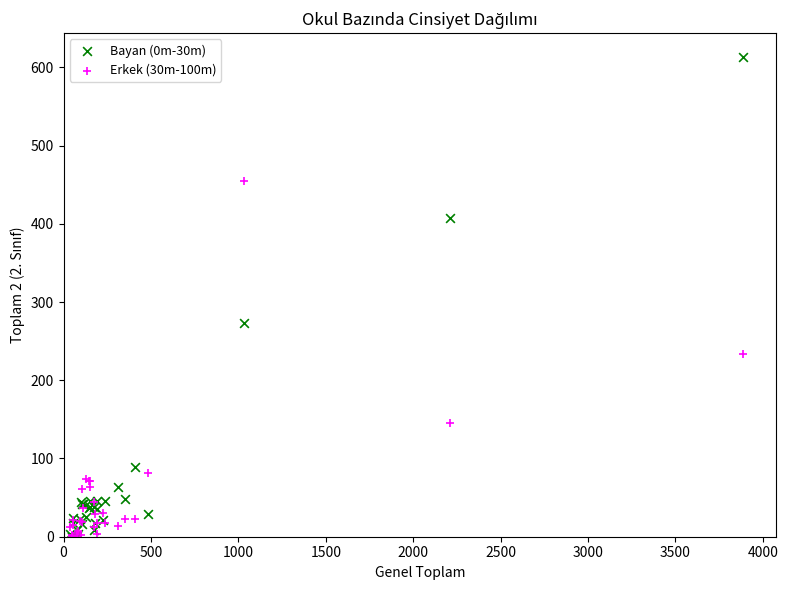

Across all series, what Y value is closest to 306?

273